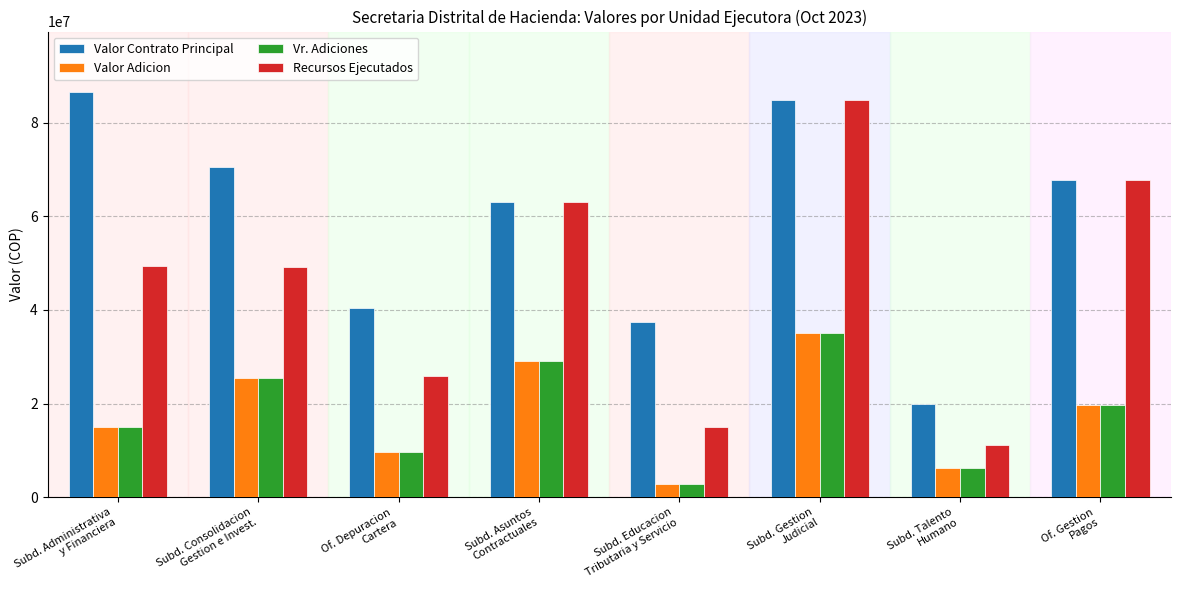

Which series has the largest total across all categories?

Valor Contrato Principal